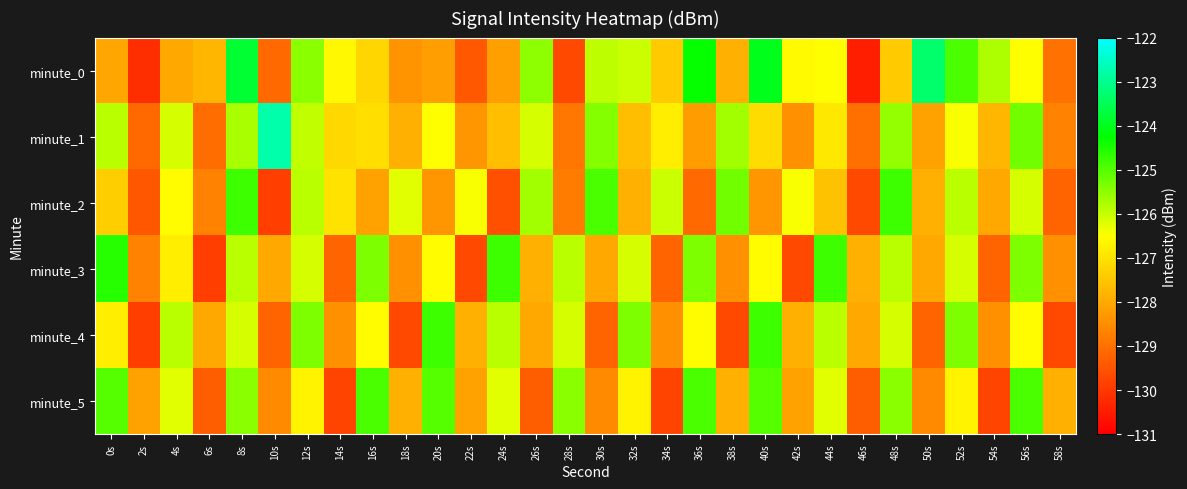

Count the number of categories in the chart.

30